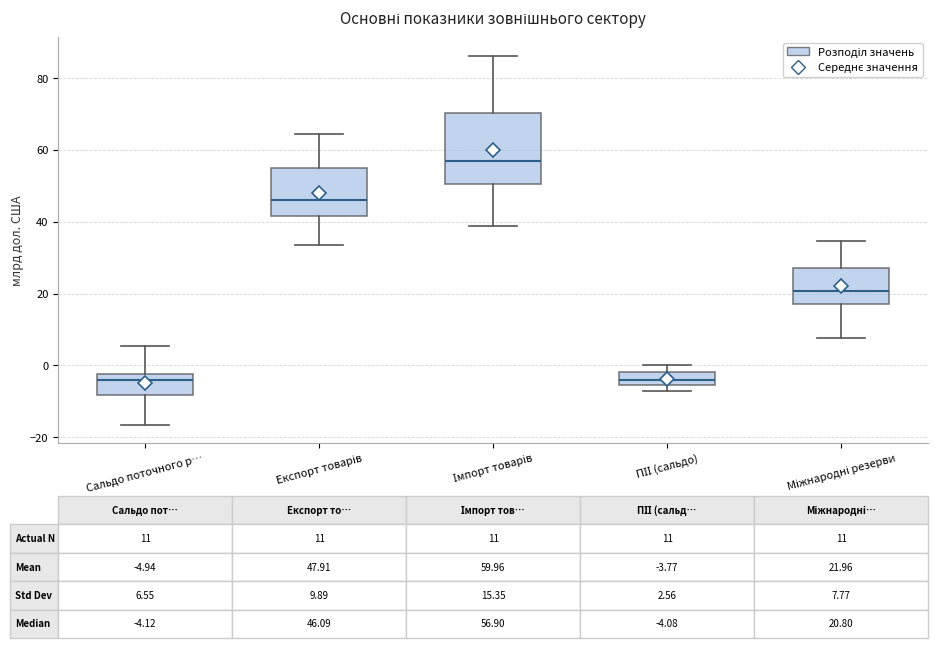

Comparing the boxes themselves (not the whiskers), which one is the tallest?

Імпорт товарів